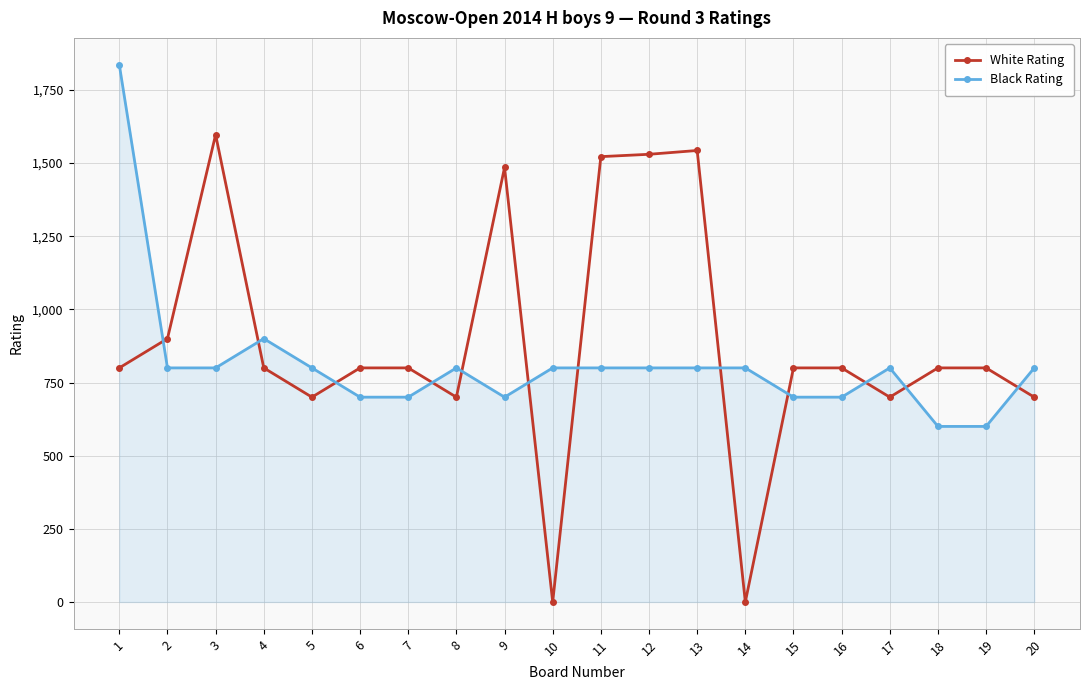

What is the sum of all Black Rating values?

16236